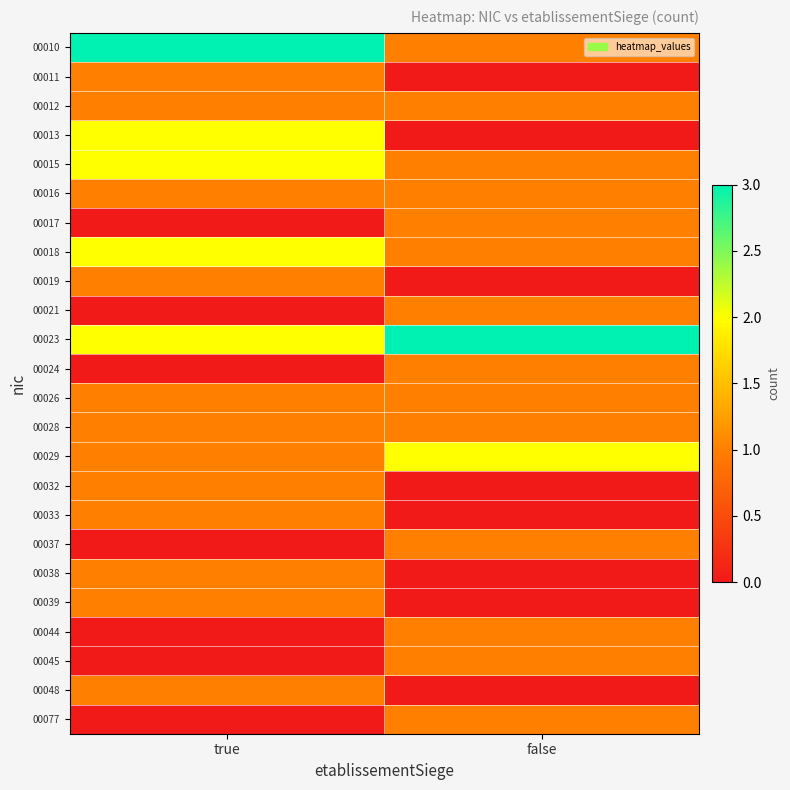

List the series in order of their peak value, lowest first.

00011, 00012, 00016, 00017, 00019, 00021, 00024, 00026, 00028, 00032, 00033, 00037, 00038, 00039, 00044, 00045, 00048, 00077, 00013, 00015, 00018, 00029, 00010, 00023